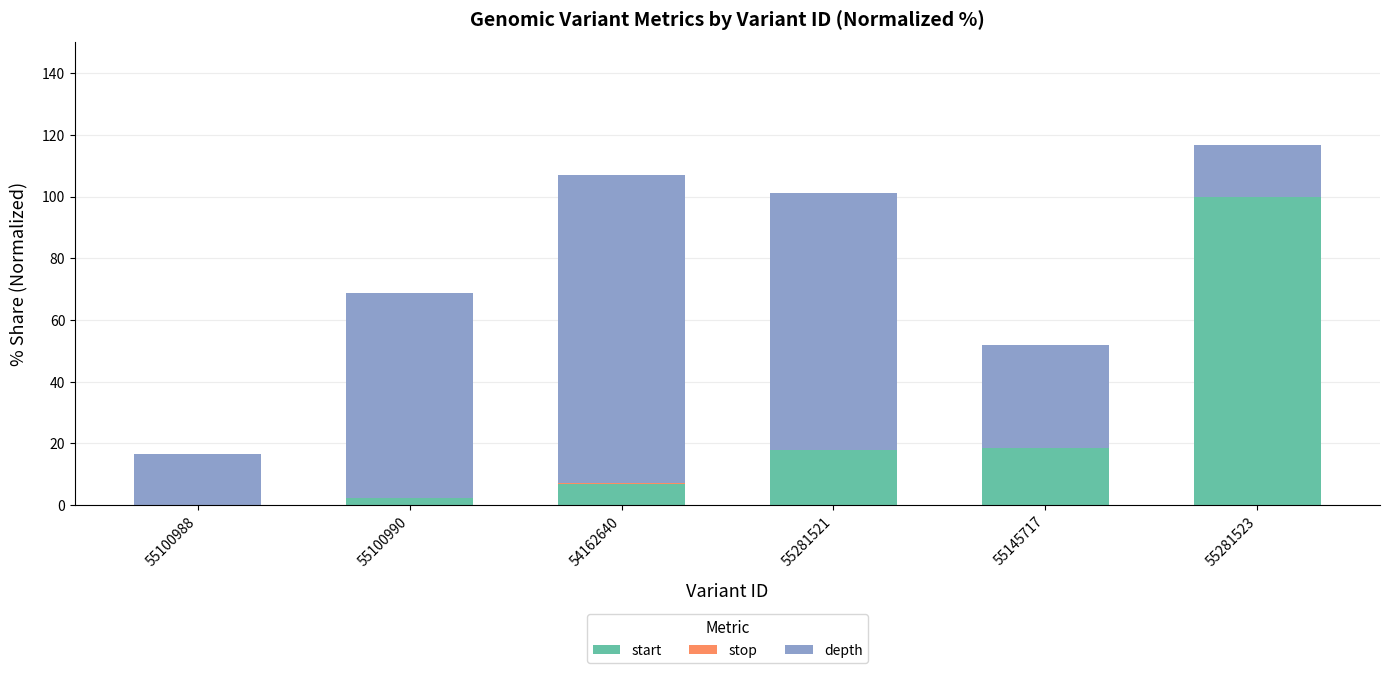

At which category is the sum across all series the highest?

55281523